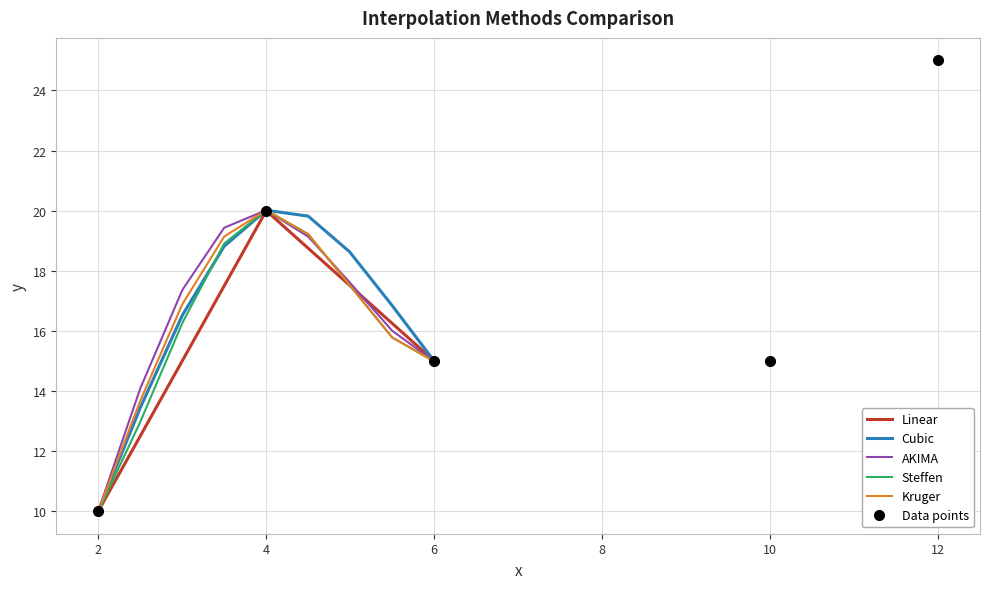

What is the lowest value of the AKIMA series?

10.0